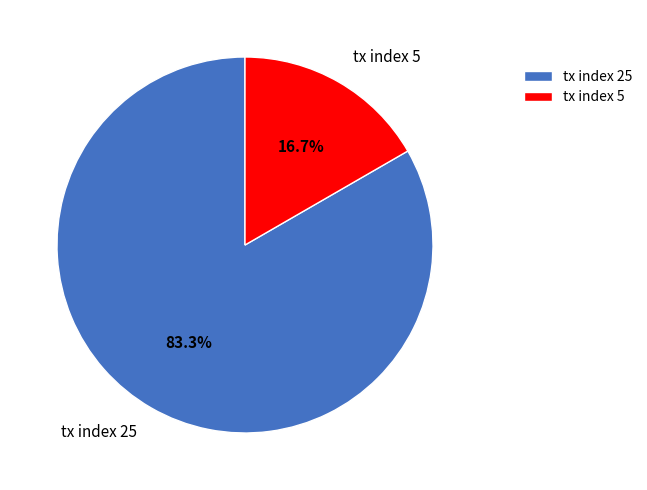

To the nearest percent, what is the difference between the largest and smallest slice percentages?

67%